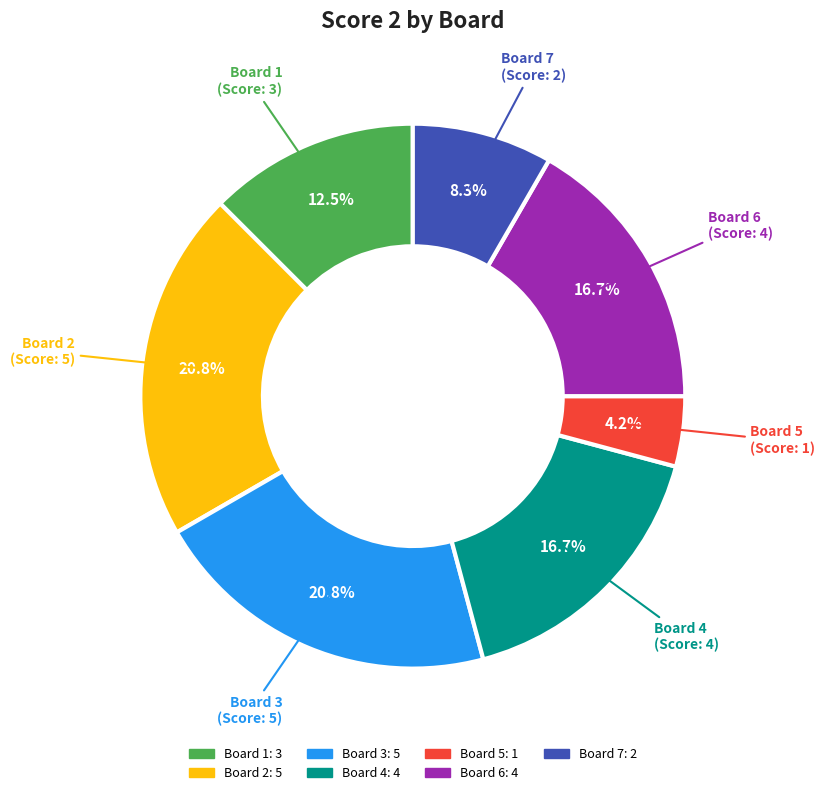

Does any single category account for the majority?

No